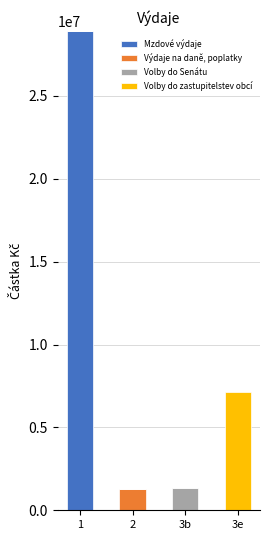

What is the highest value of the Mzdové výdaje series?

28915489